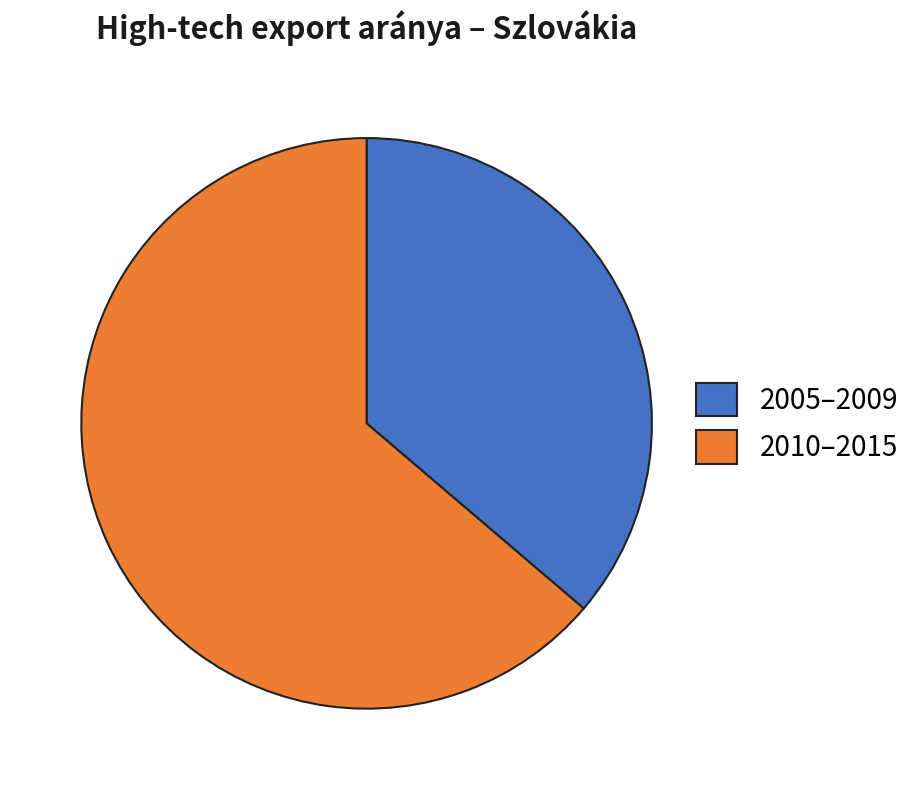

Is there any slice that represents more than half of the pie?

Yes